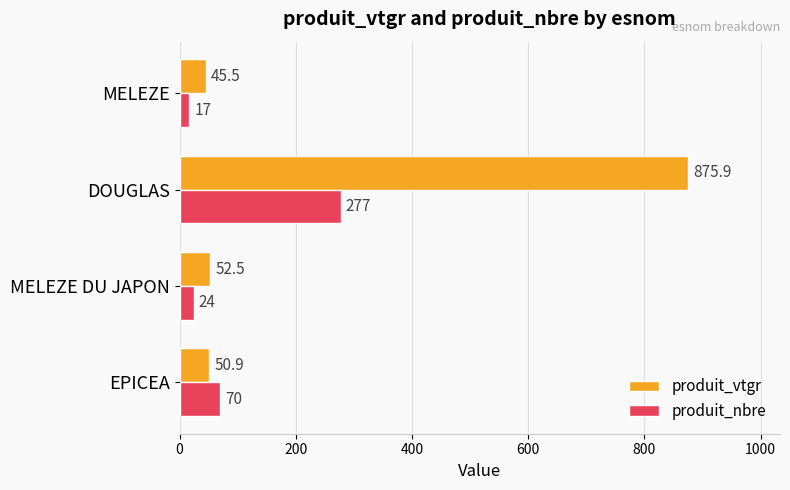

How many data points does each series have?

4